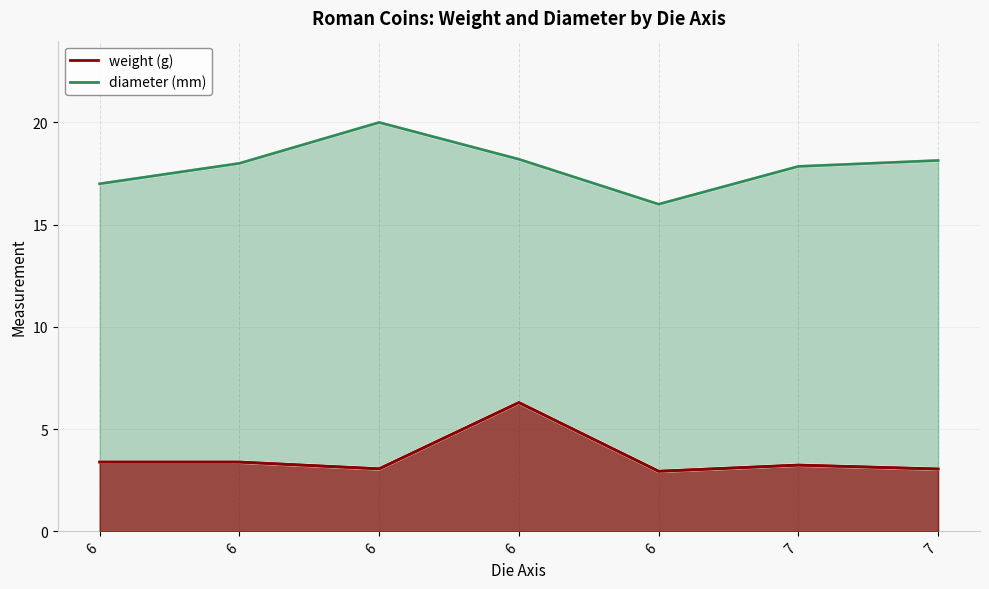

What is the spread (max minus min) of values at 7?

14.6